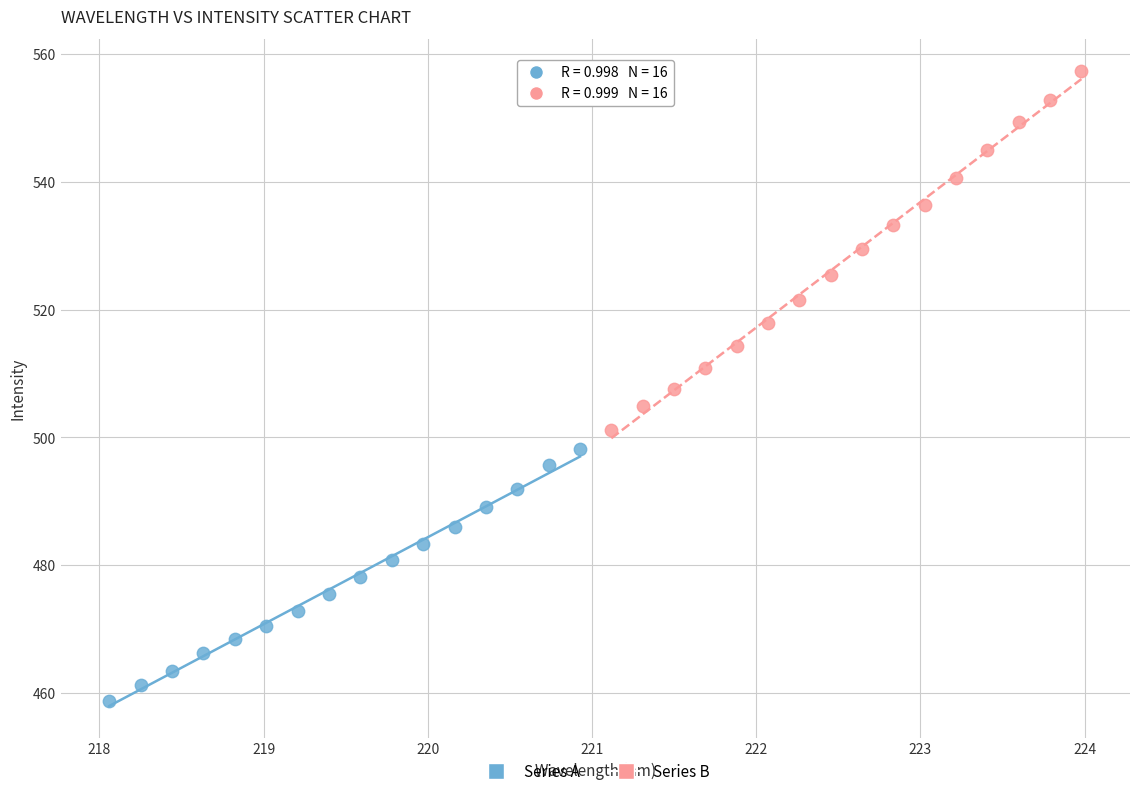

Which series reaches the maximum Y coordinate?

Series B